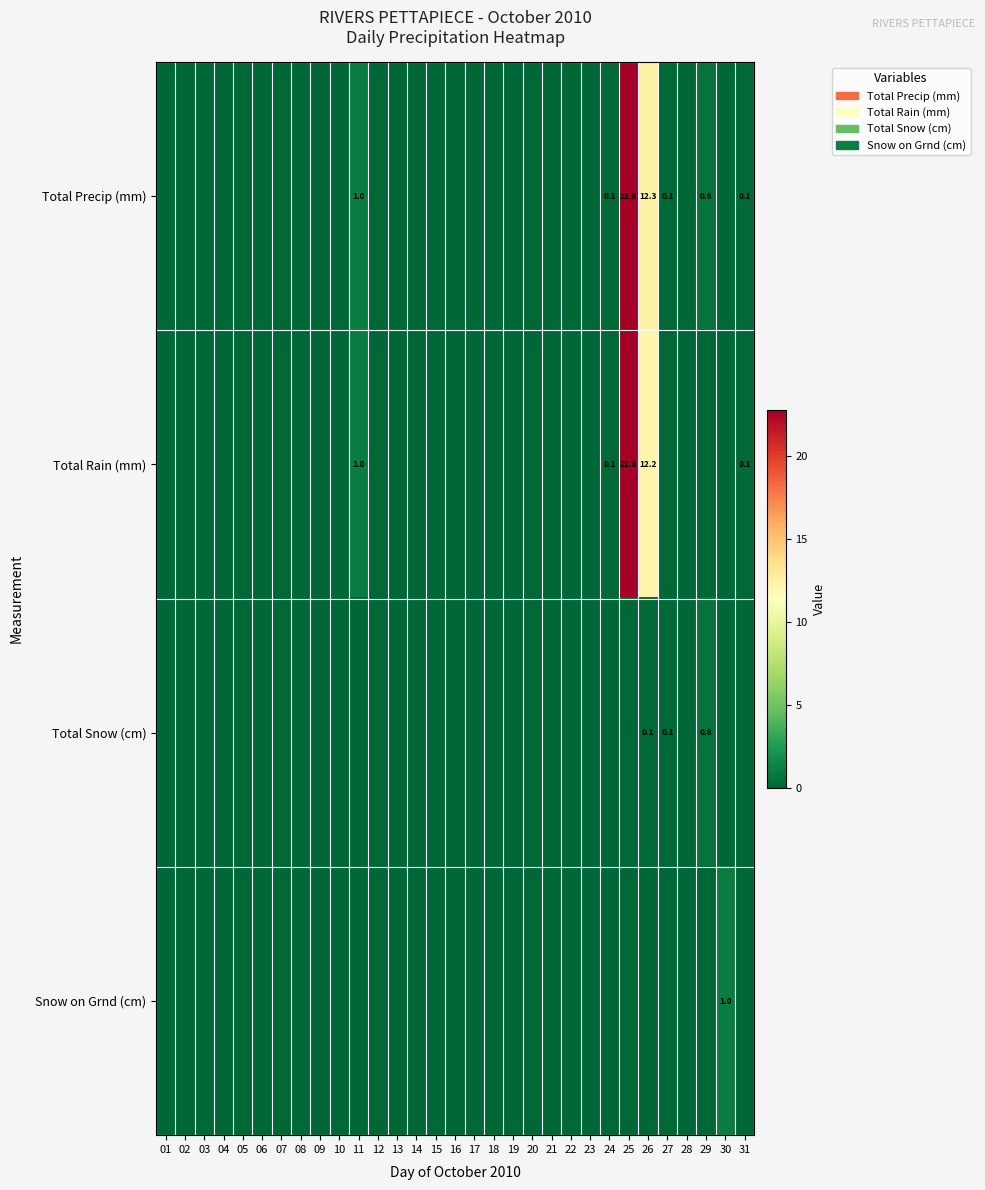

Which label corresponds to the smallest value in the chart?

01